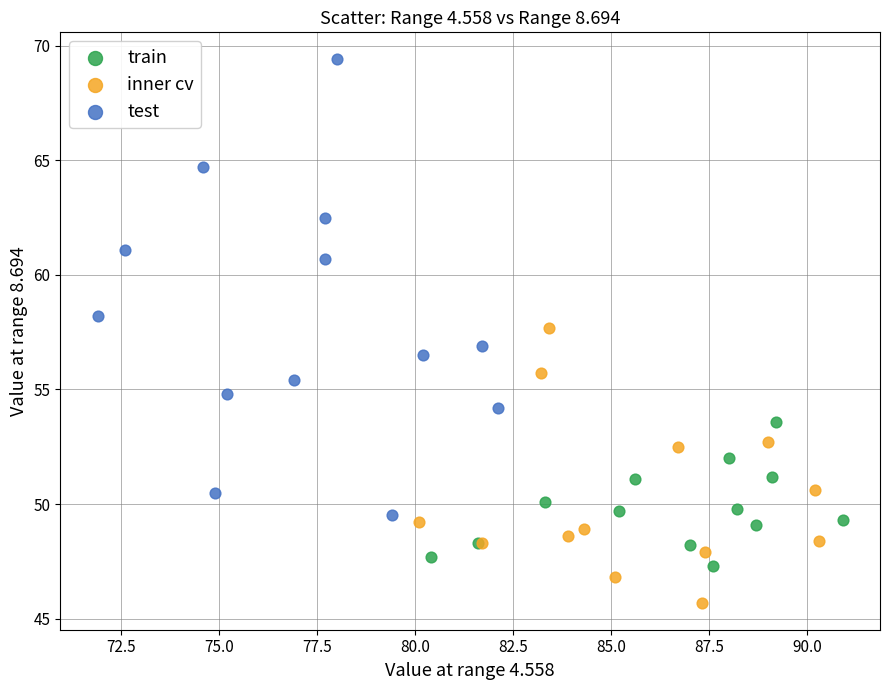

Which series reaches the maximum Y coordinate?

test